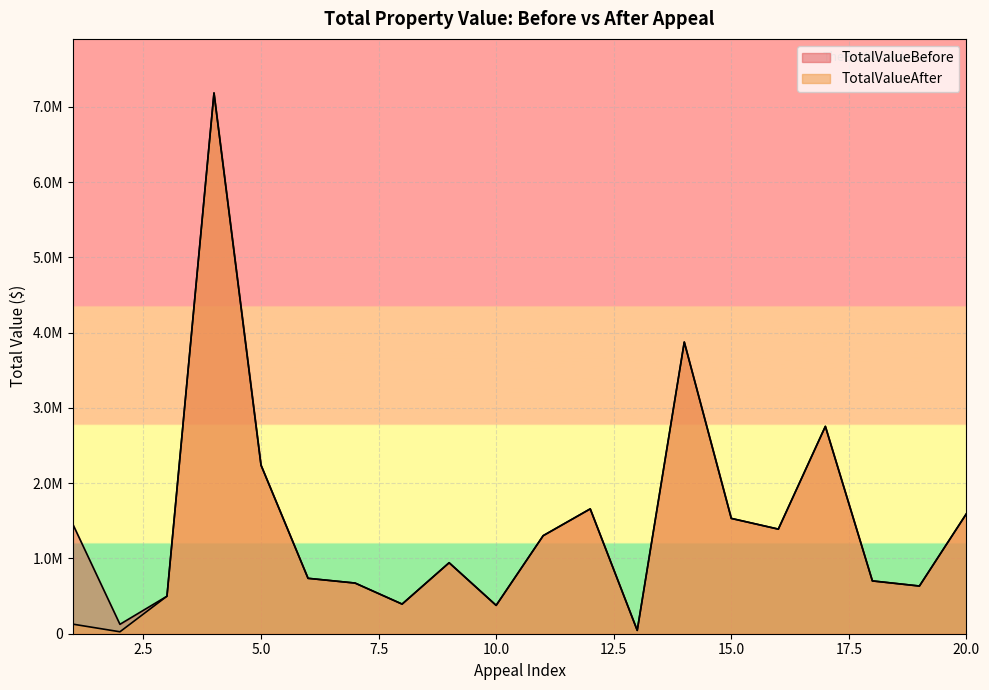

What is the value of the TotalValueAfter point at the 13th from the left?

44400